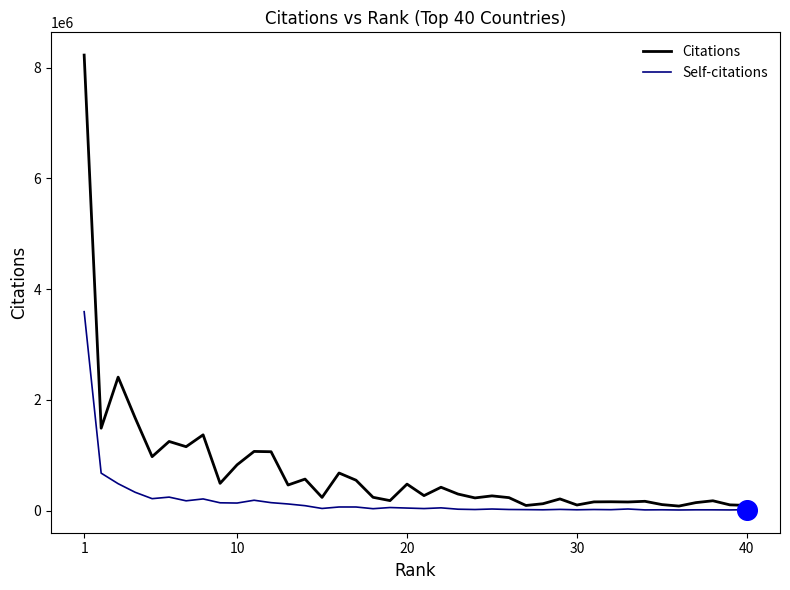

Which series has the largest range (max minus min)?

Citations